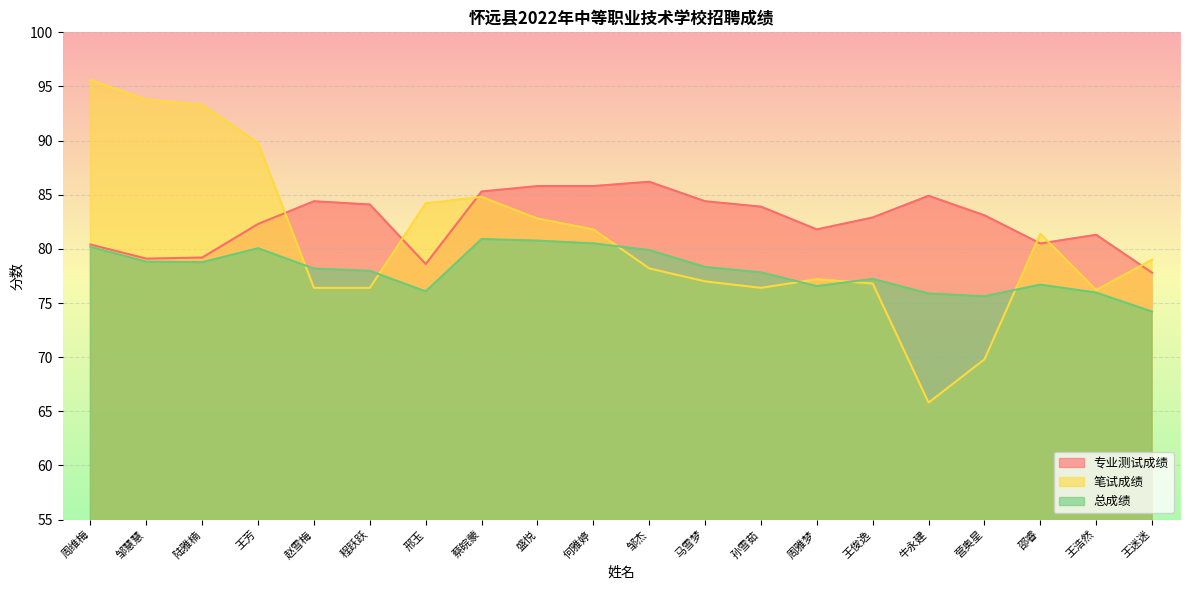

At 赵雪梅, list the series in order from smallest to largest.

笔试成绩, 总成绩, 专业测试成绩